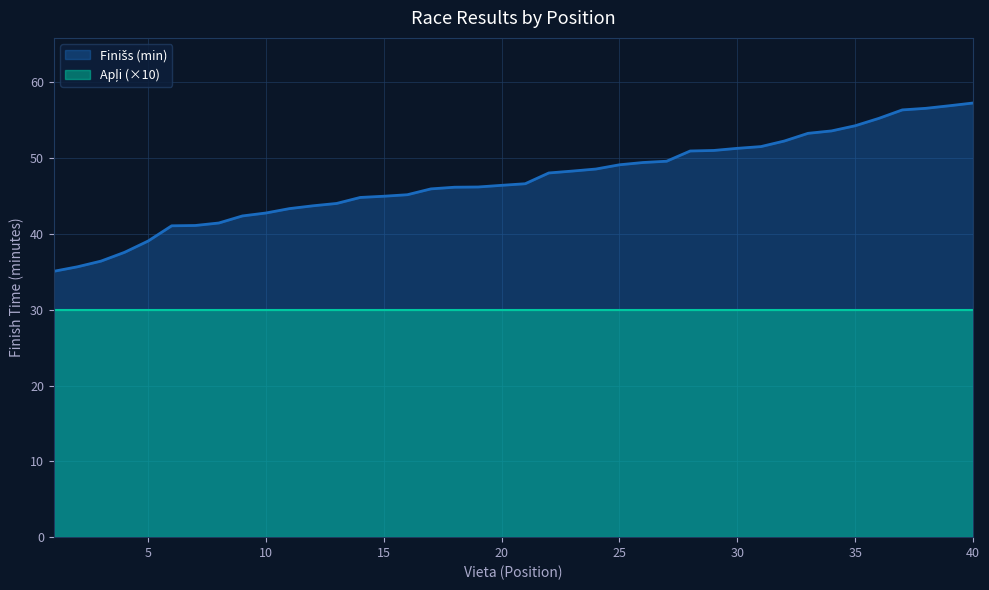

Approximately how many times larger is the value at 20 compared to 13?

1.1